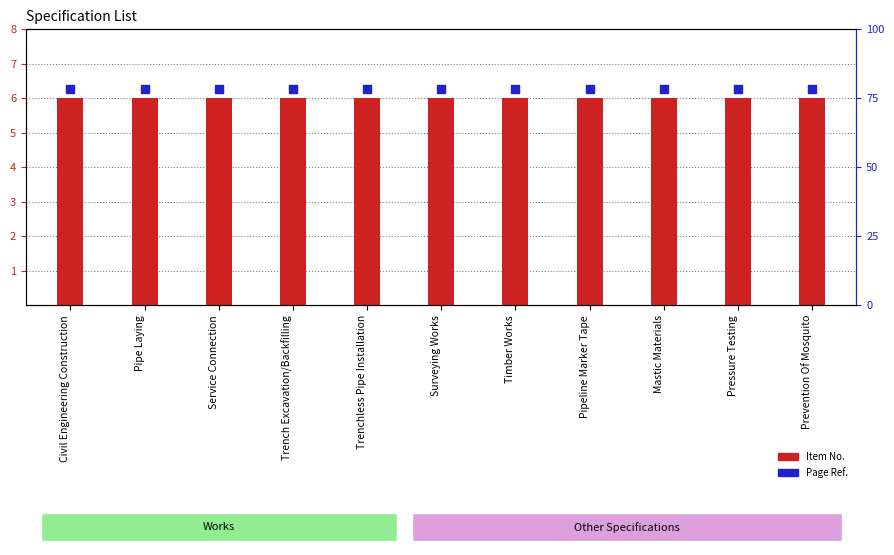

What is the total value across all series at Civil Engineering Construction?

12.2